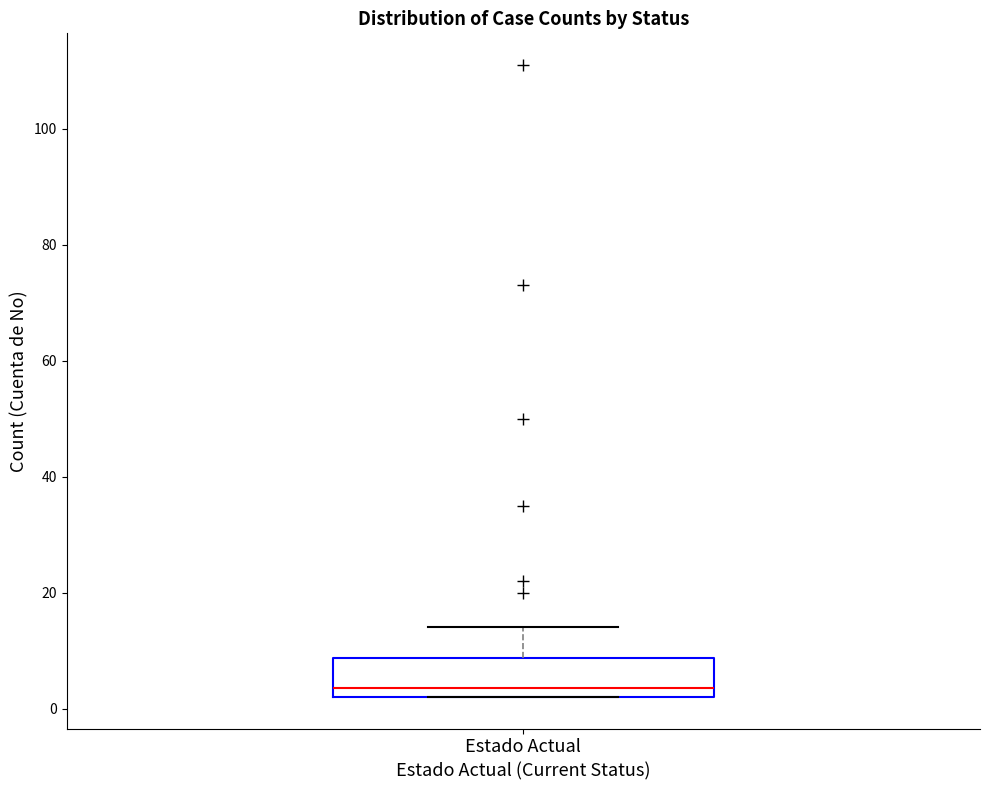

Where is the upper edge of the box for Estado Actual on the y-axis? The values are not printed on the chart, so give them approximately, as read against the axis.

8